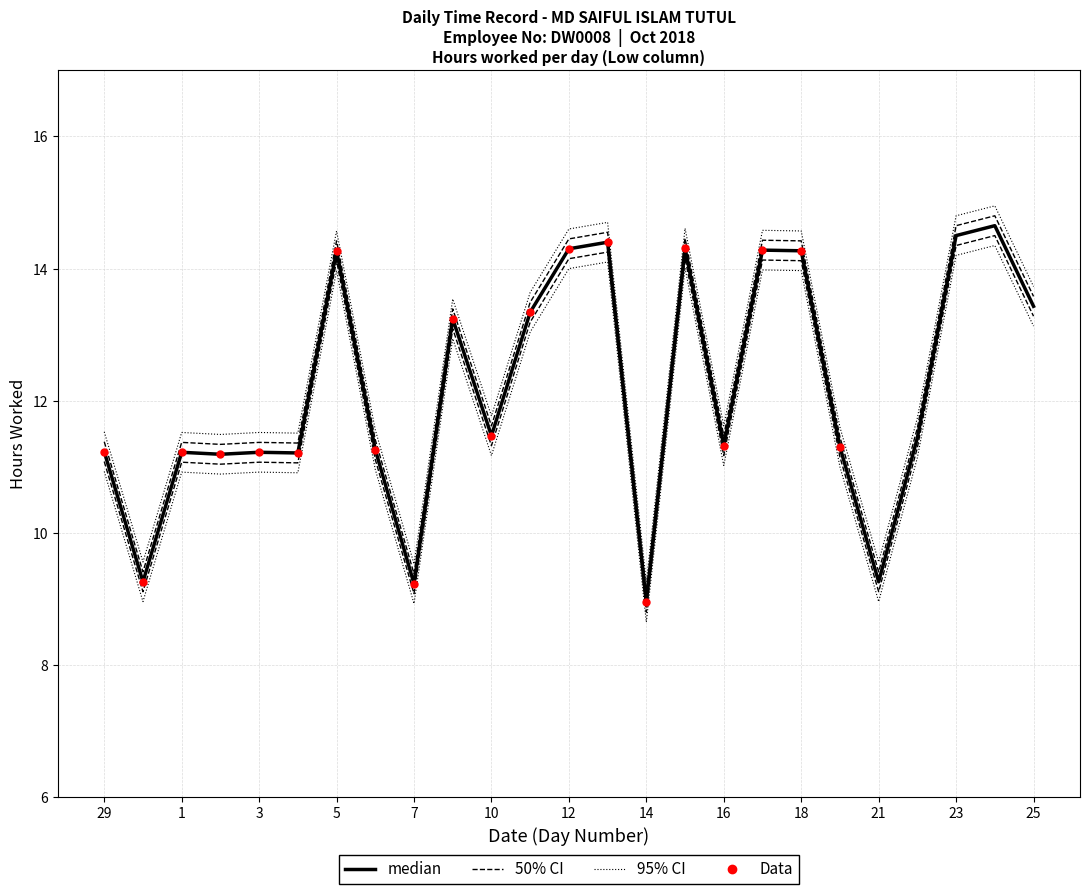

Which has a higher value, 6 or 2?

6